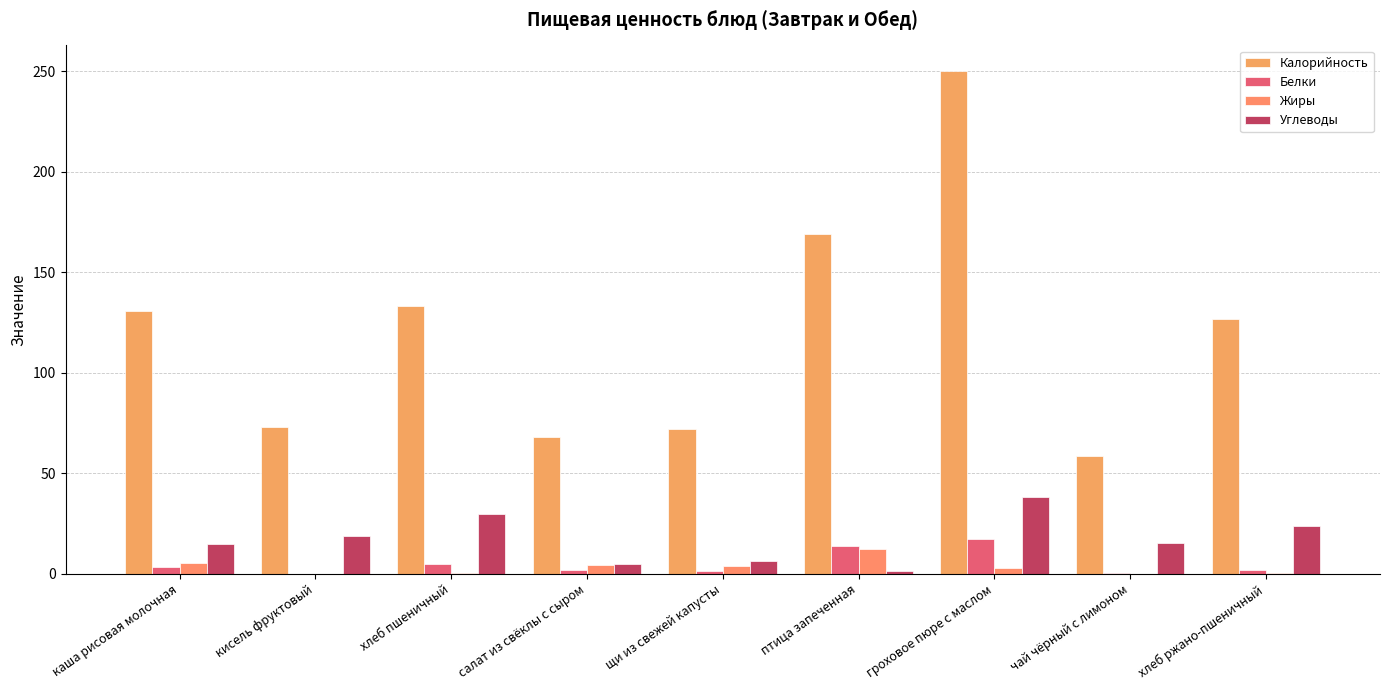

Rank the series at каша рисовая молочная from highest to lowest value.

Калорийность, Углеводы, Жиры, Белки